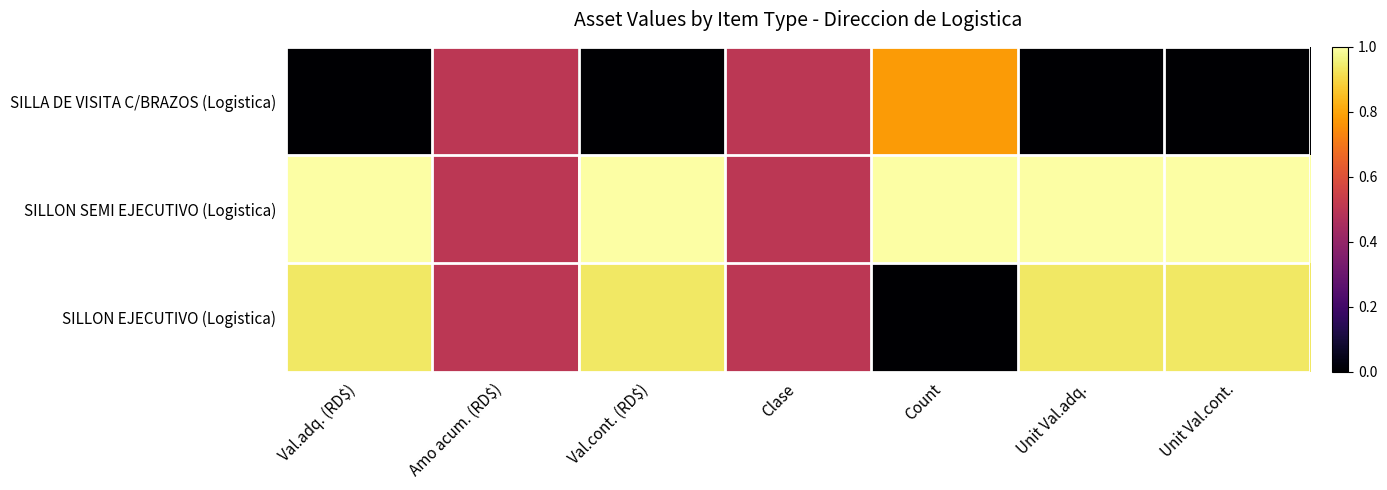

List the series in order of their overall mean, highest first.

SILLON SEMI EJECUTIVO (Logistica), SILLON EJECUTIVO (Logistica), SILLA DE VISITA C/BRAZOS (Logistica)